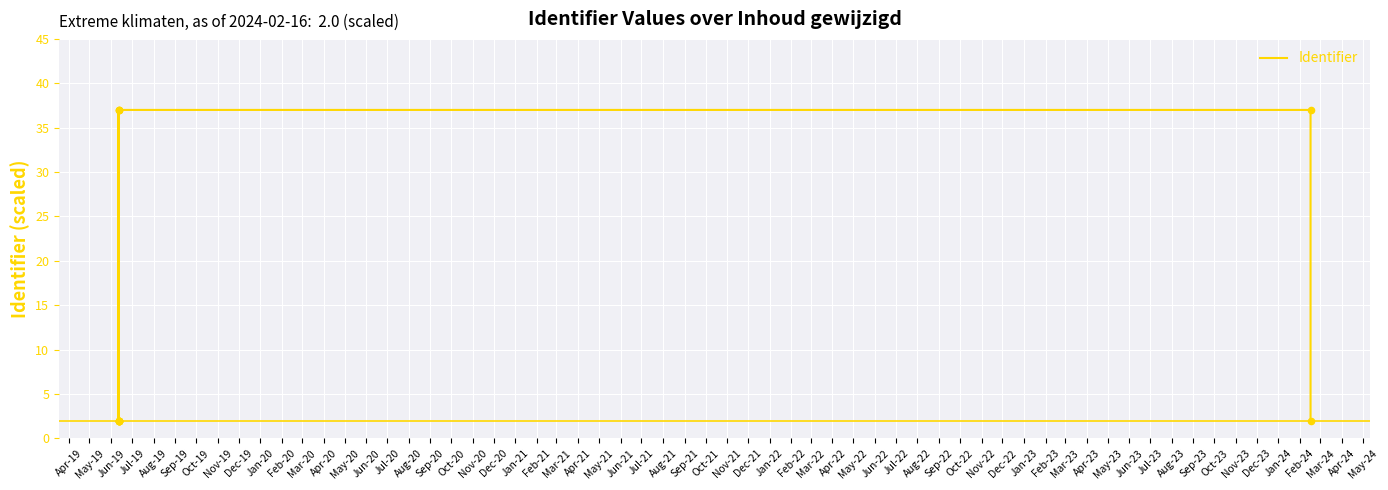

Between Jan-20 and Mar-20, which is larger?

Jan-20